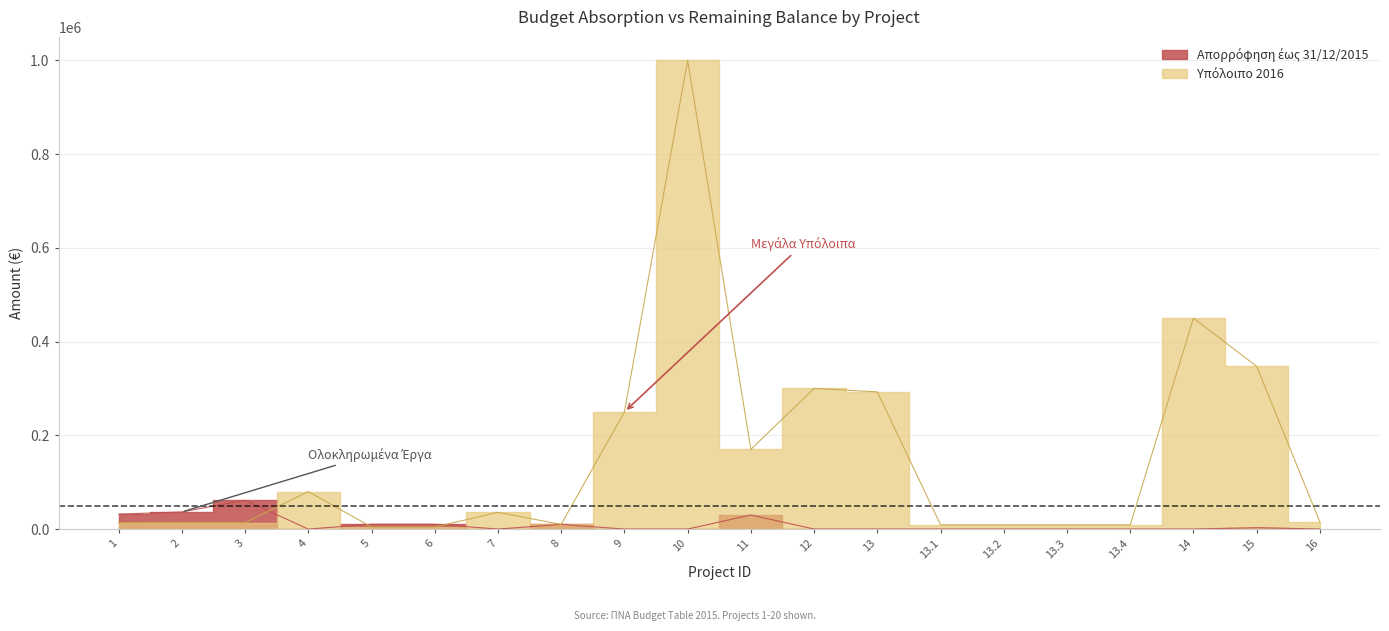

Which series ends up on top after the final intersection of Υπόλοιπο 2016 and Απορρόφηση έως 31/12/2015?

Υπόλοιπο 2016